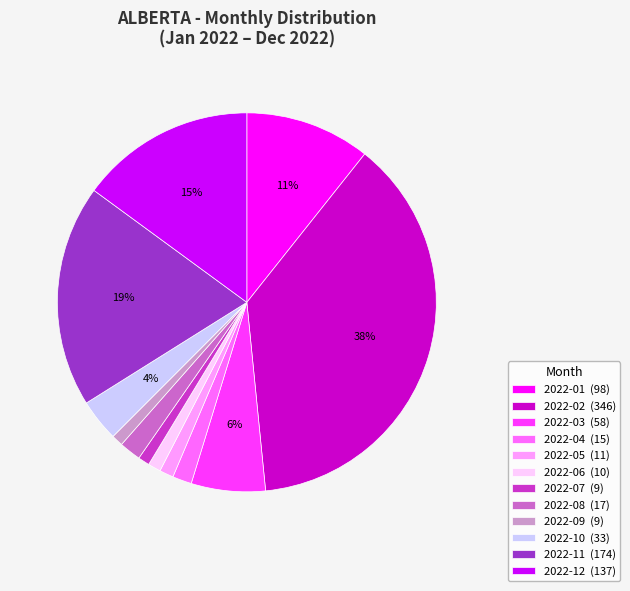

Is it true that 2022-02 (346) is 46% of the pie?

False